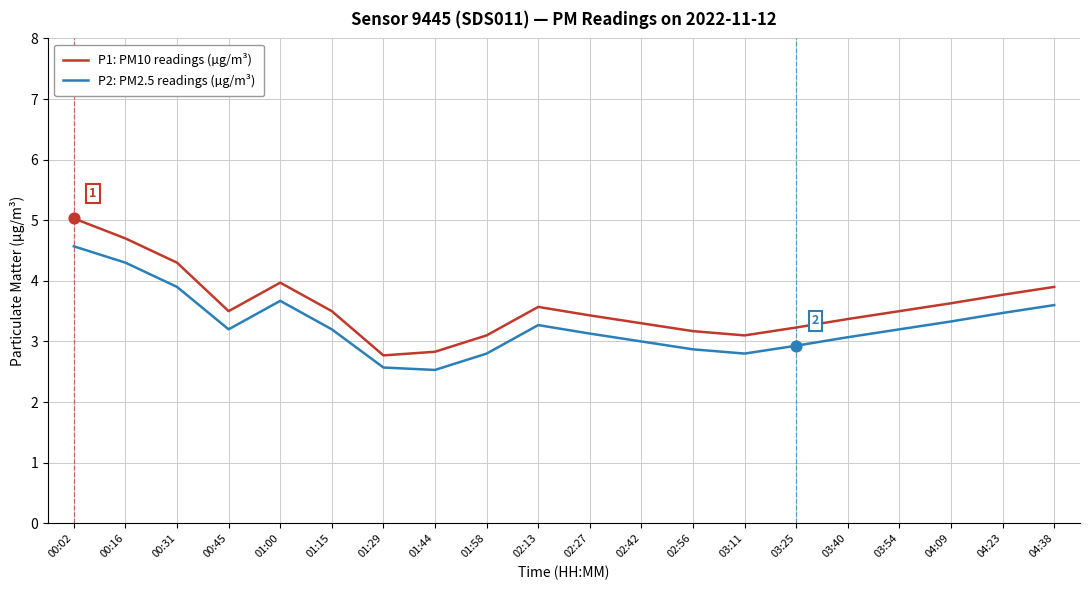

What is the spread (max minus min) of values at 00:02?

0.5